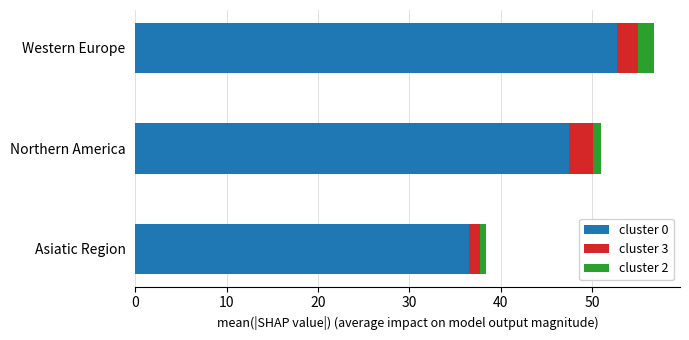

What is the total value across all series at Western Europe?

56.8